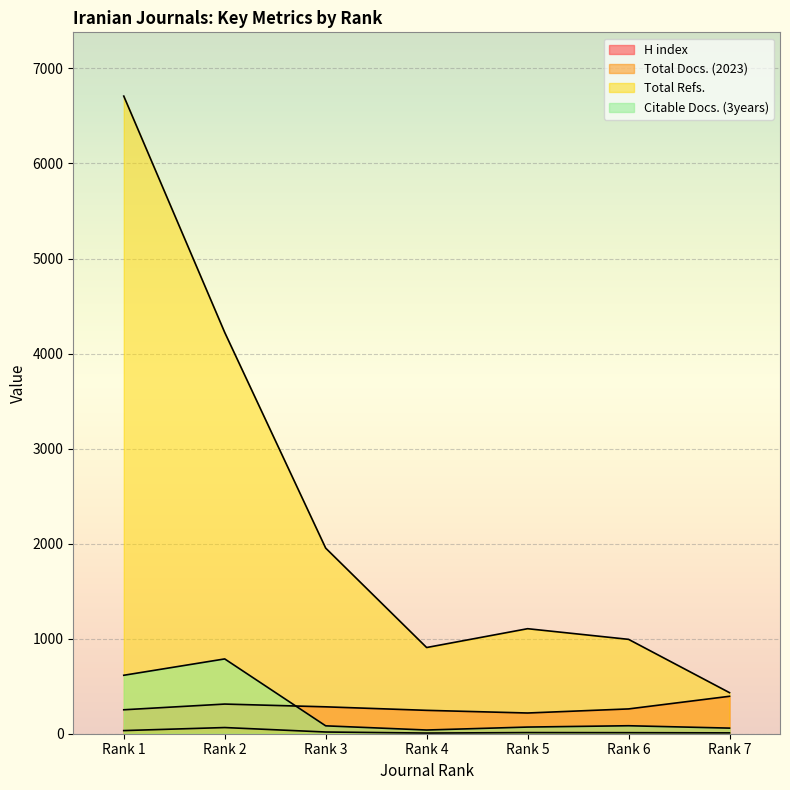

How many series are shown in this chart?

4